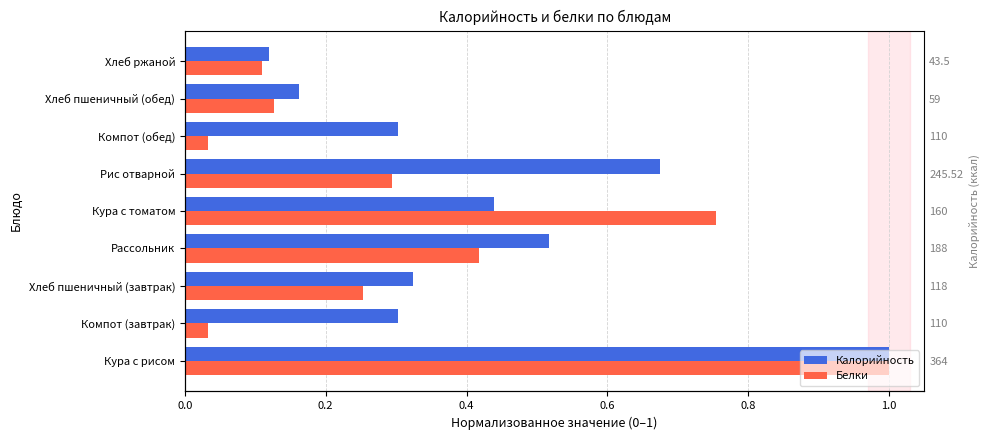

What position from the left is 0.4?

3